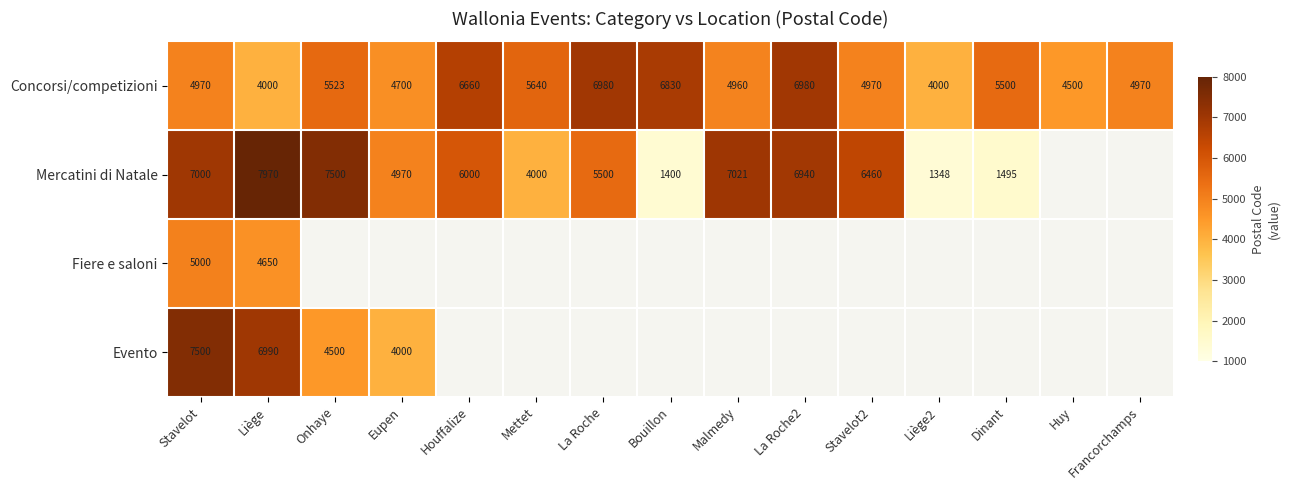

What is the approximate value of Concorsi/competizioni at Liège, to the nearest 10?

4000